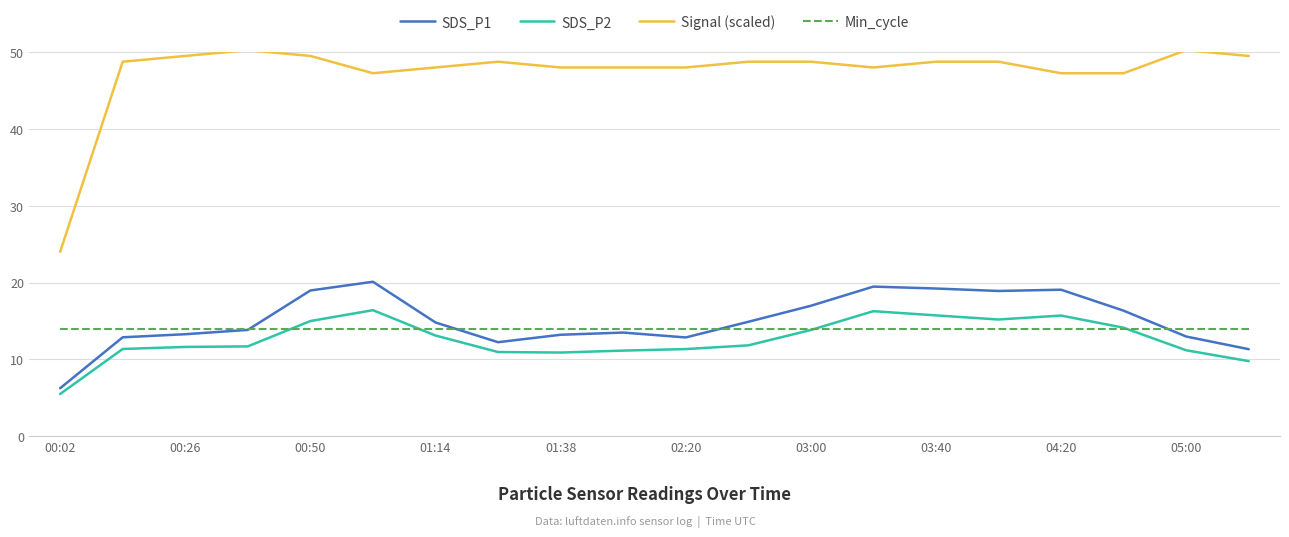

What is the minimum value for Signal (scaled)?

24.0